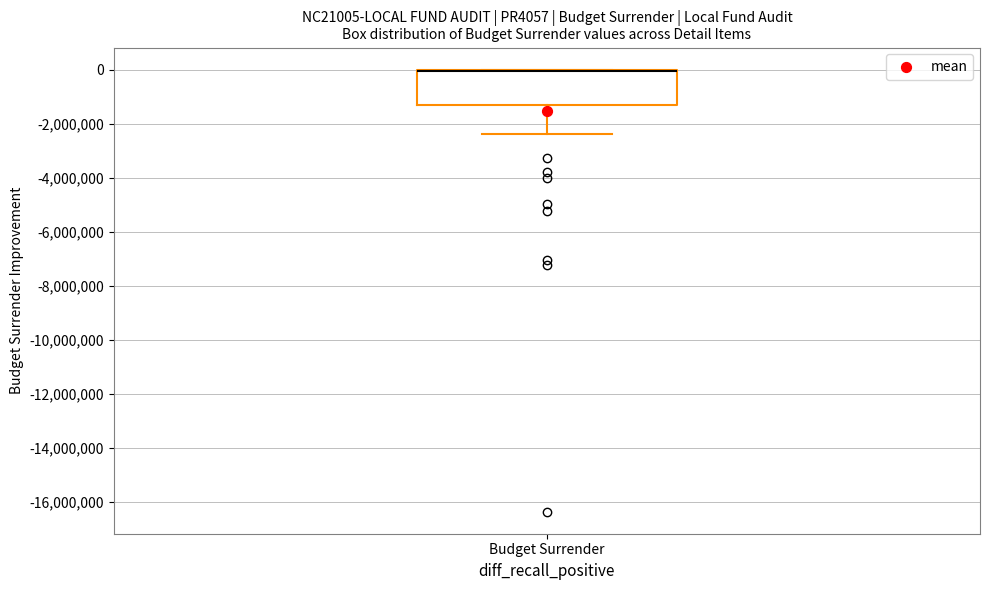

Transcribe this box plot: give where the median line is, the range the box spans, and where the two whiskers end, as read against the y-axis. The values are not printed on the chart, so give them approximately, as read against the axis.

median 0 (drawn on the box's upper edge), box -1400000 to 0, whiskers -2400000 to 0